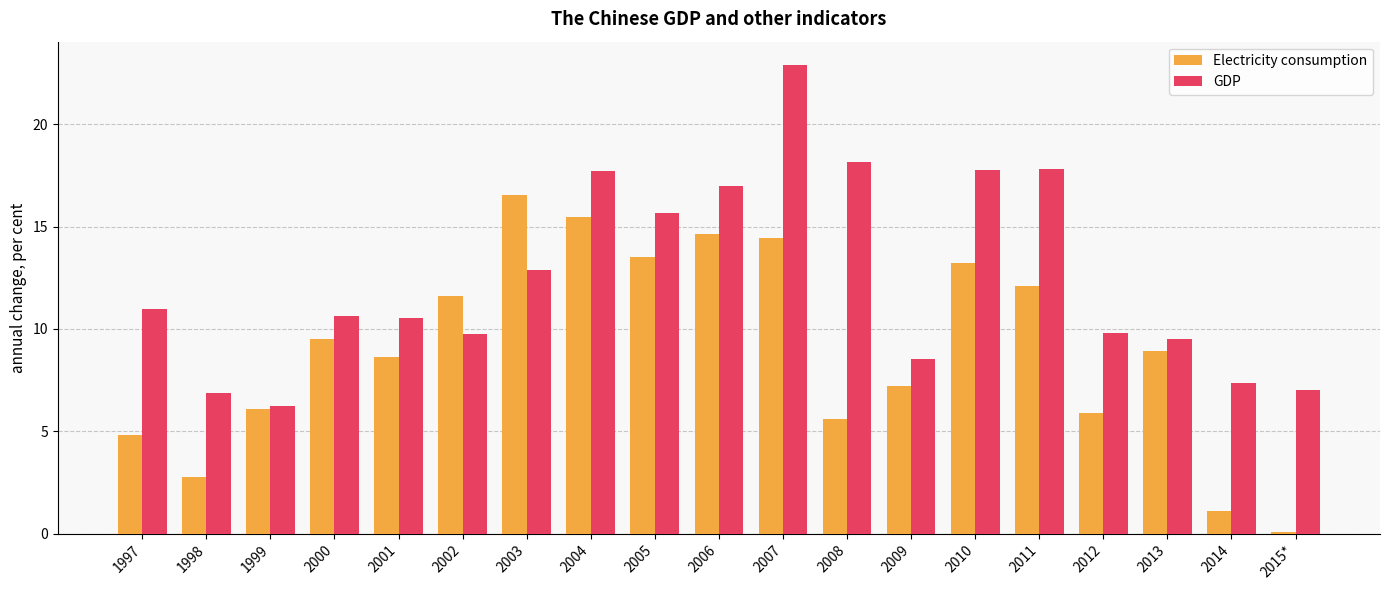

Is the value of Electricity consumption at 2002 greater than the value of GDP at 2014?

Yes